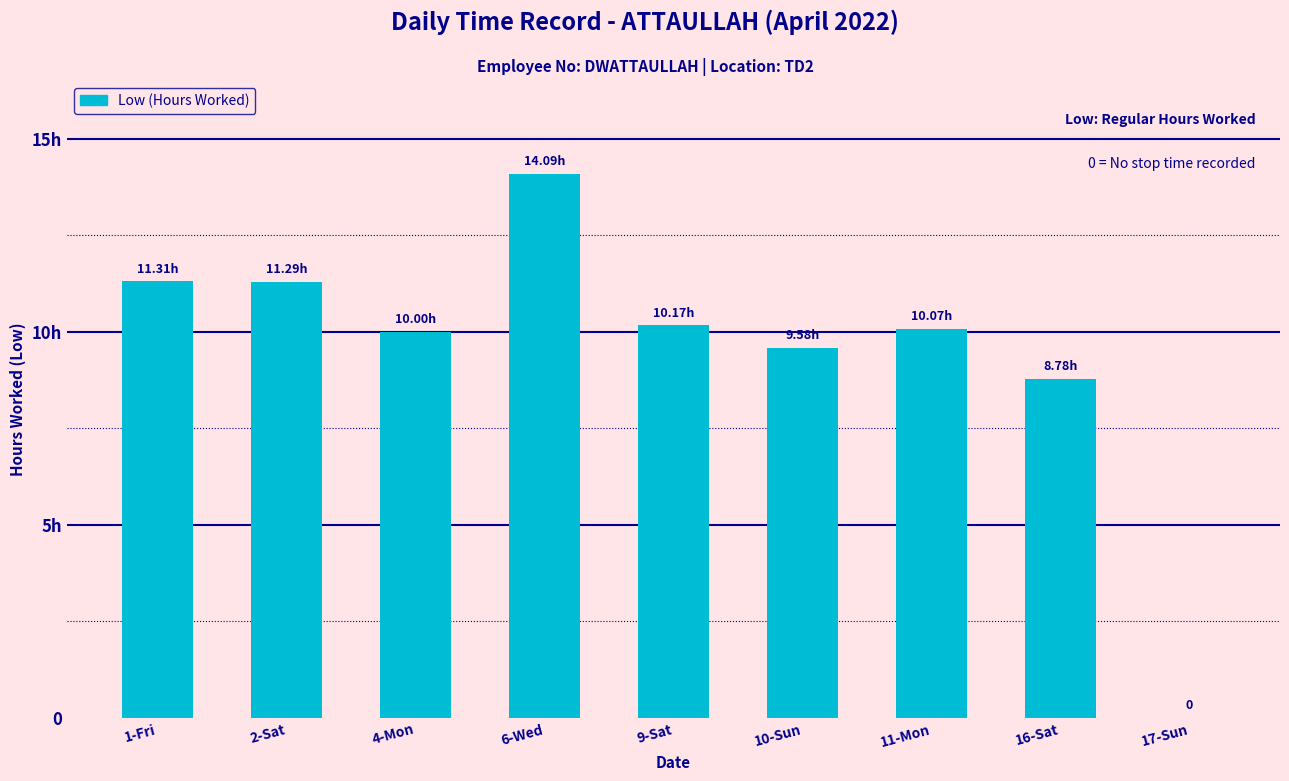

Are the bars horizontal?

No